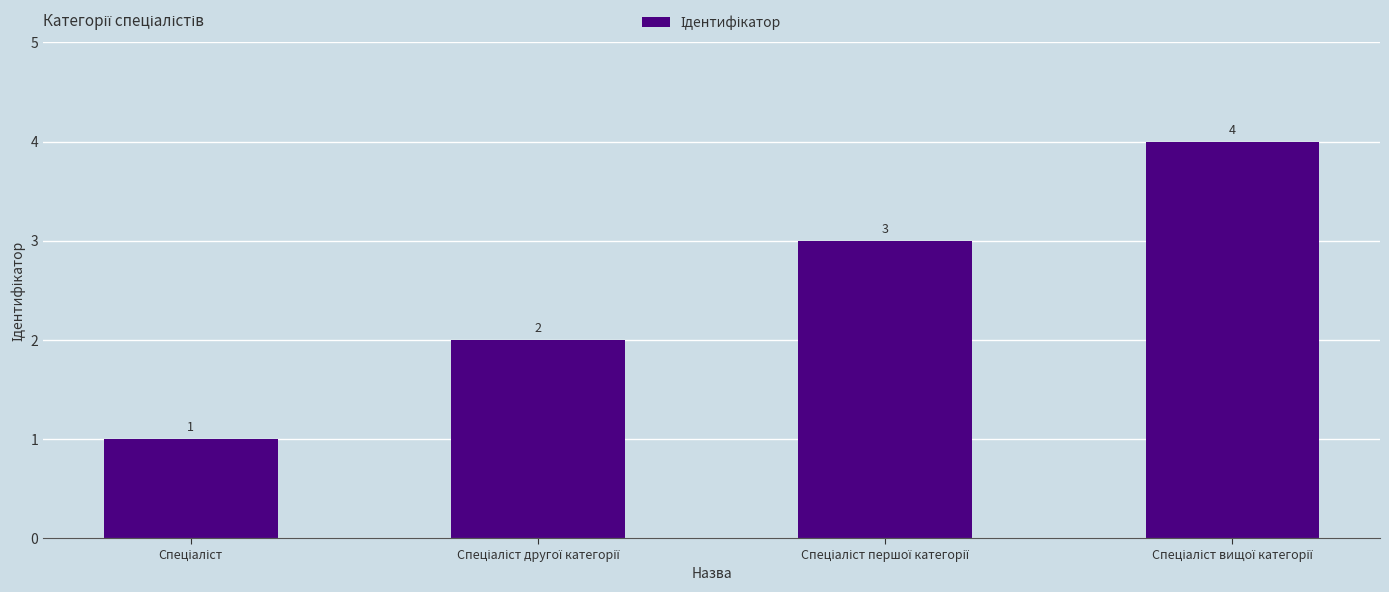

What is the value of the 3rd bar from the left?

3